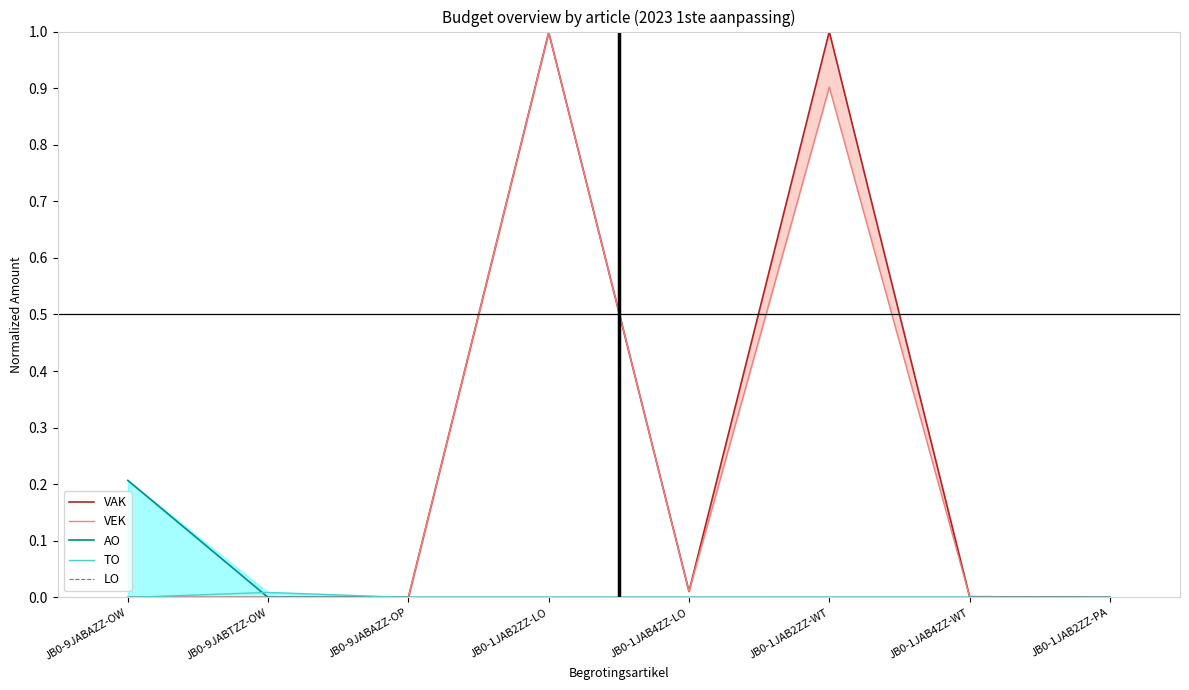

At JB0-9JABAZZ-OP, list the series in order from smallest to largest.

VAK, VEK, AO, TO, LO